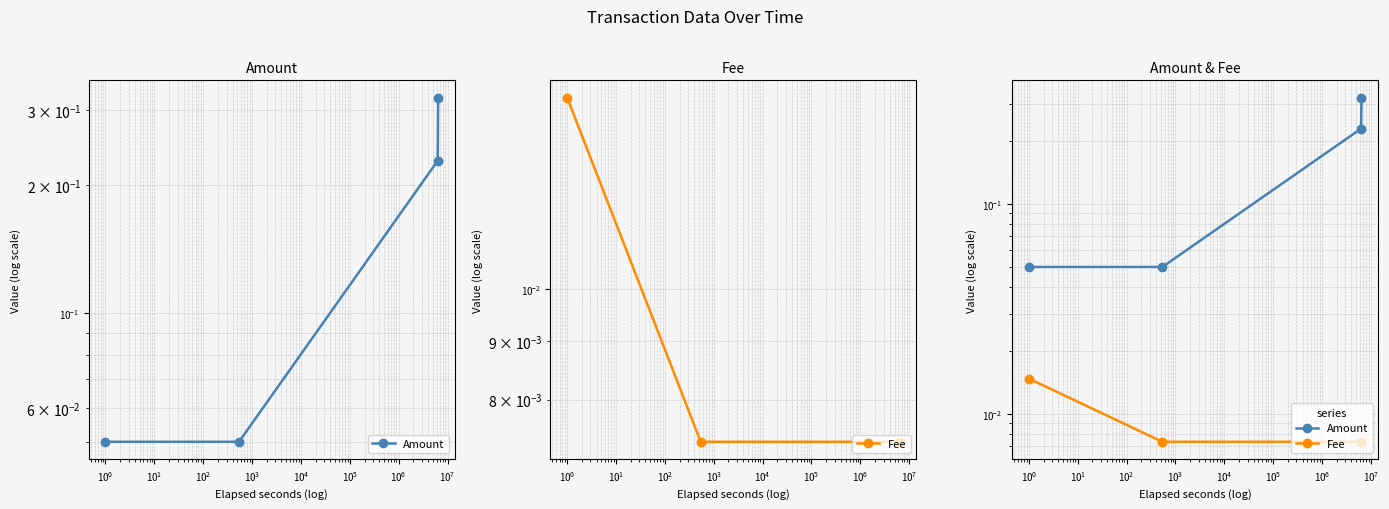

True or false: Amount and Fee cross at least once.

False